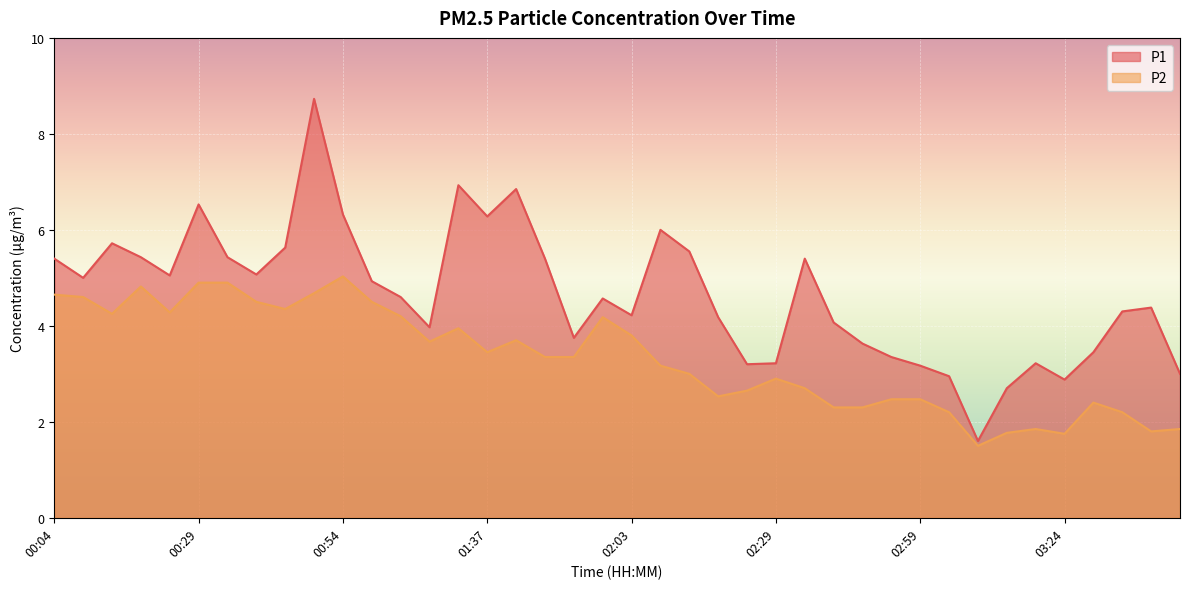

What is the label of the 31st point from the right?

00:49